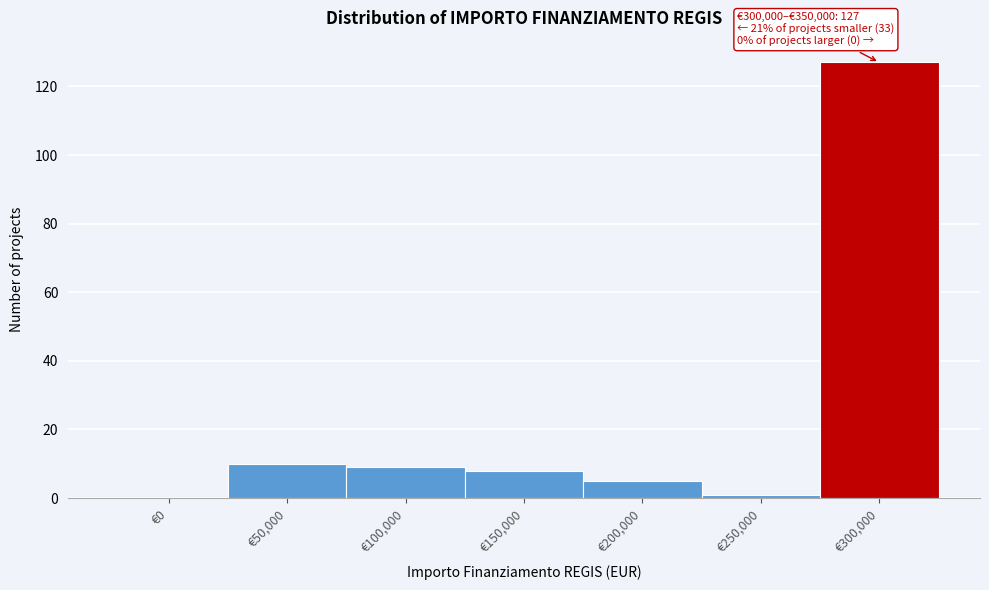

Reading right to left, extract all data points from this chart.

€300,000=127	€250,000=1	€200,000=5	€150,000=8	€100,000=9	€50,000=10	€0=0